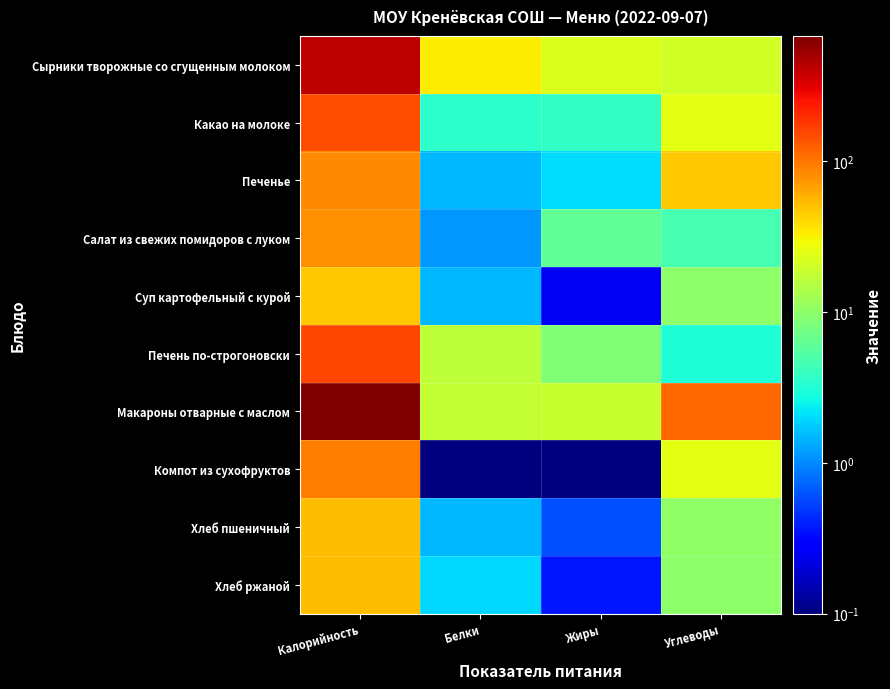

Between Калорийность and Углеводы, which series saw the biggest shift?

Макароны отварные с маслом